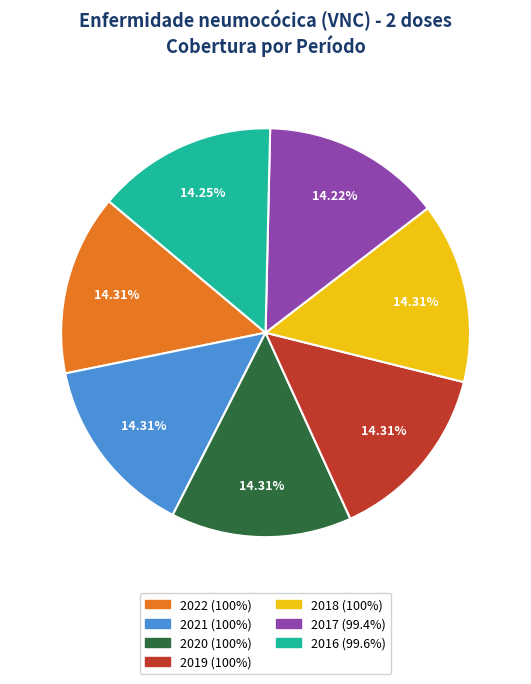

How many slices are in this pie chart?

7